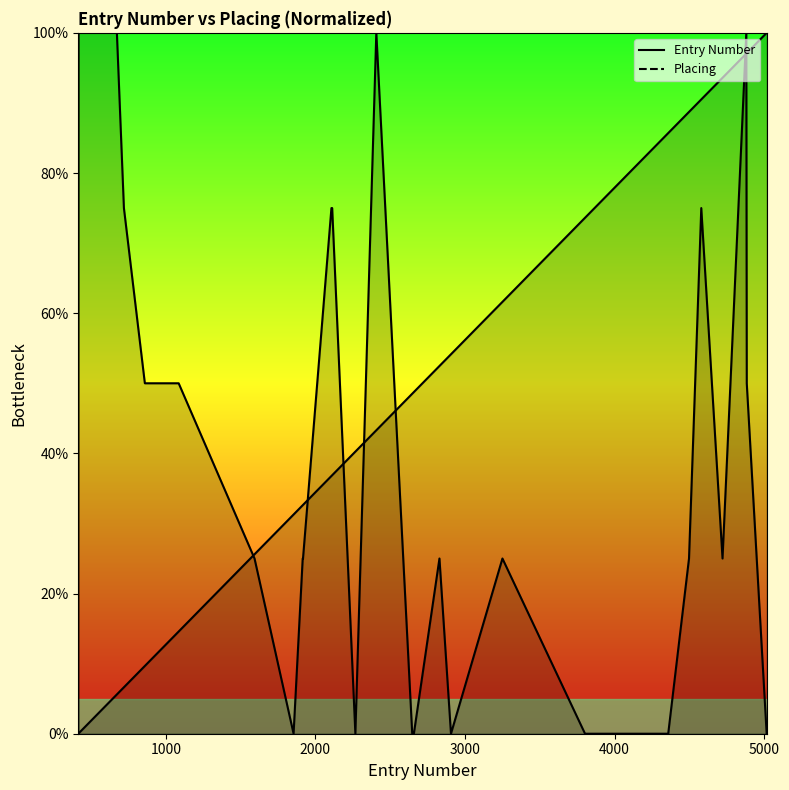

What is the difference between the Entry Number values at 4358 and 720?

79.1